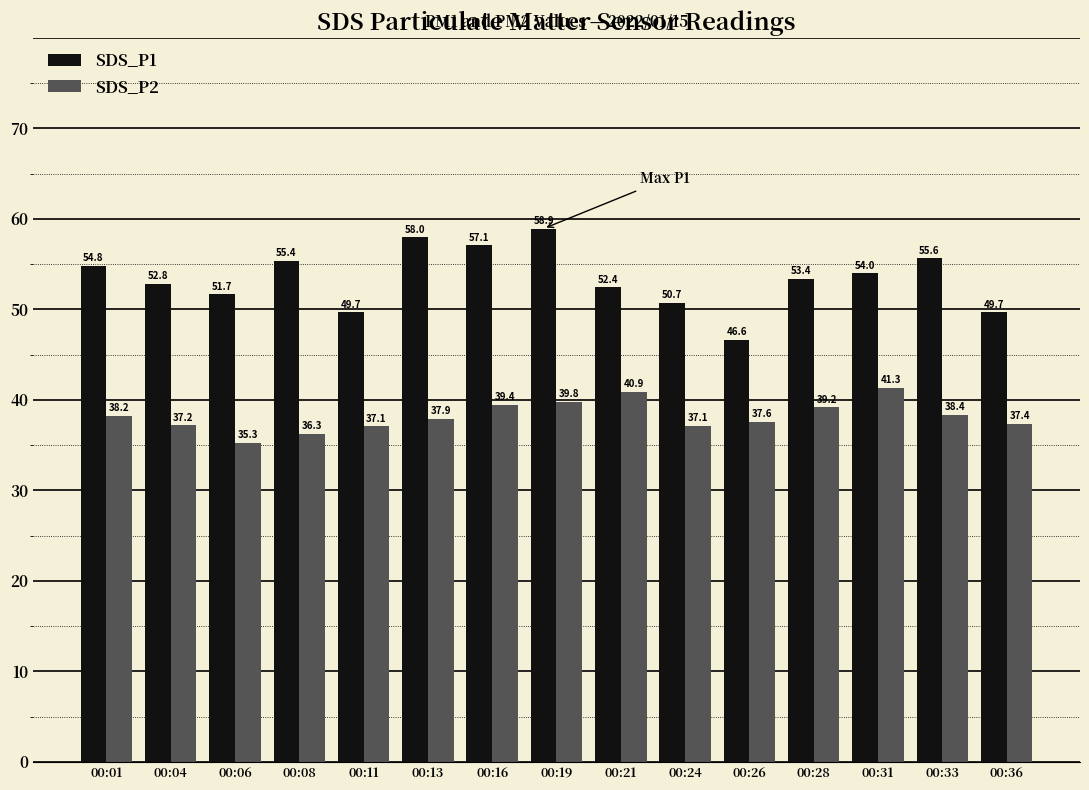

Which series has the widest spread of values?

SDS_P1